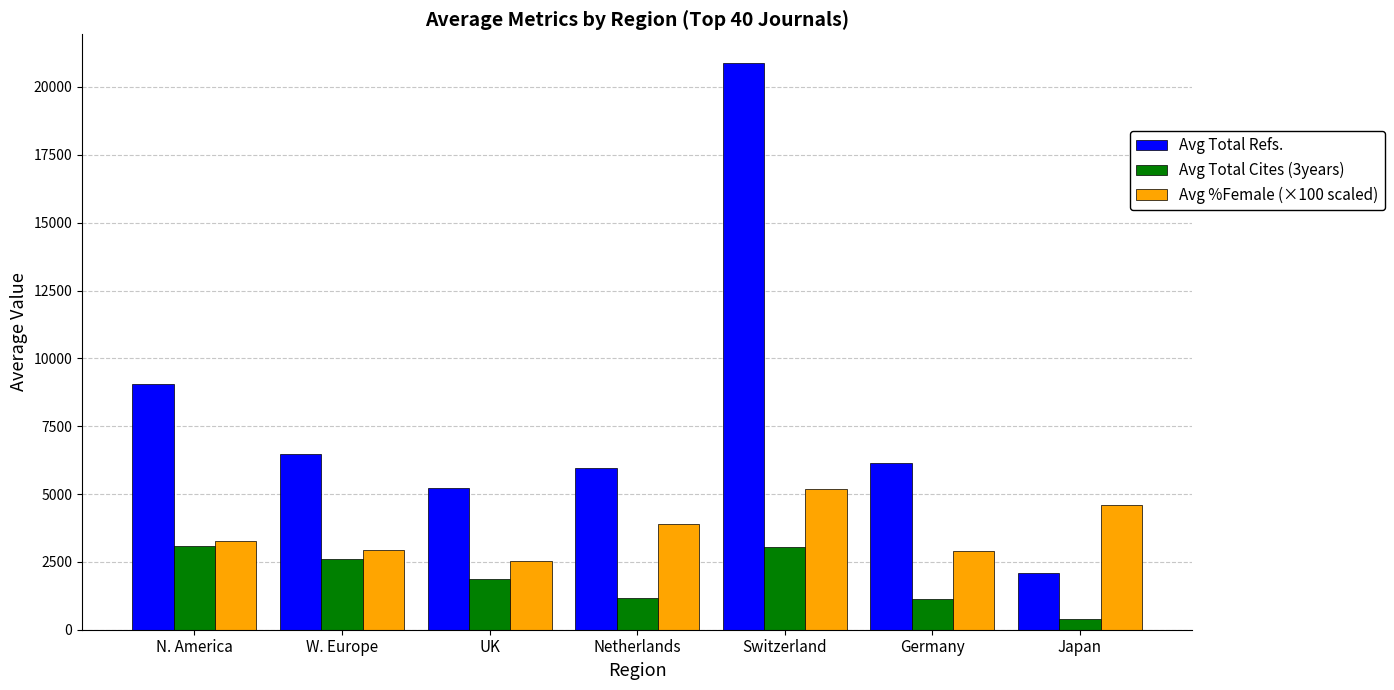

What position from the left is Germany?

6